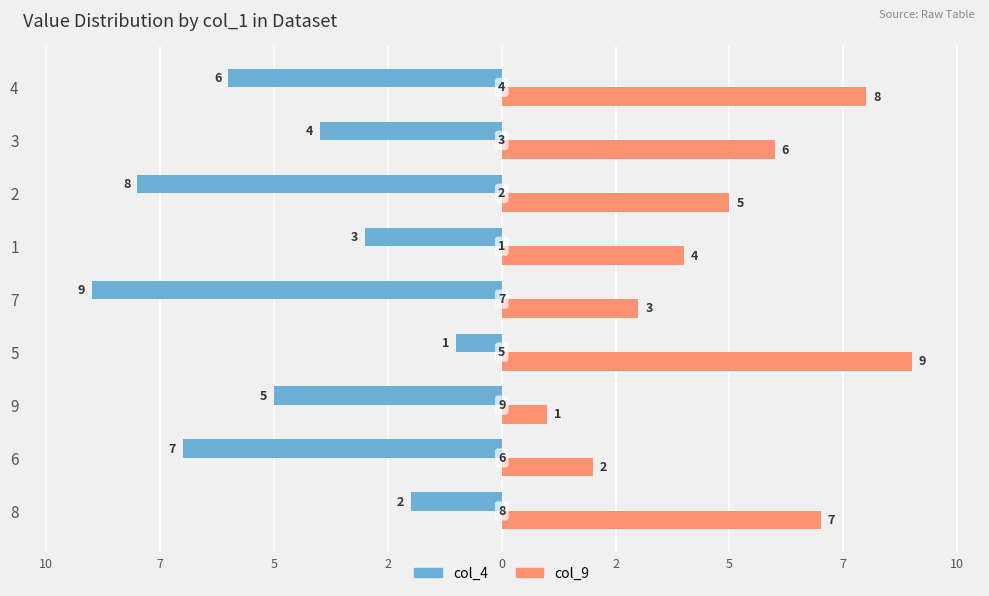

What is the spread (max minus min) of values at 7?

6